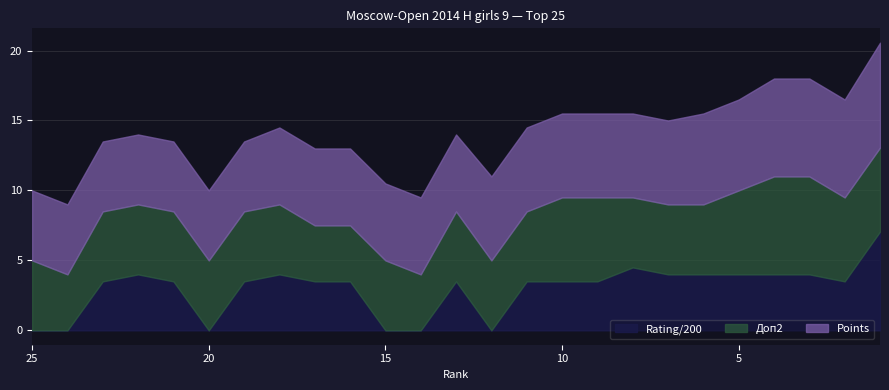

True or false: Doп2 and Points cross at least once.

False